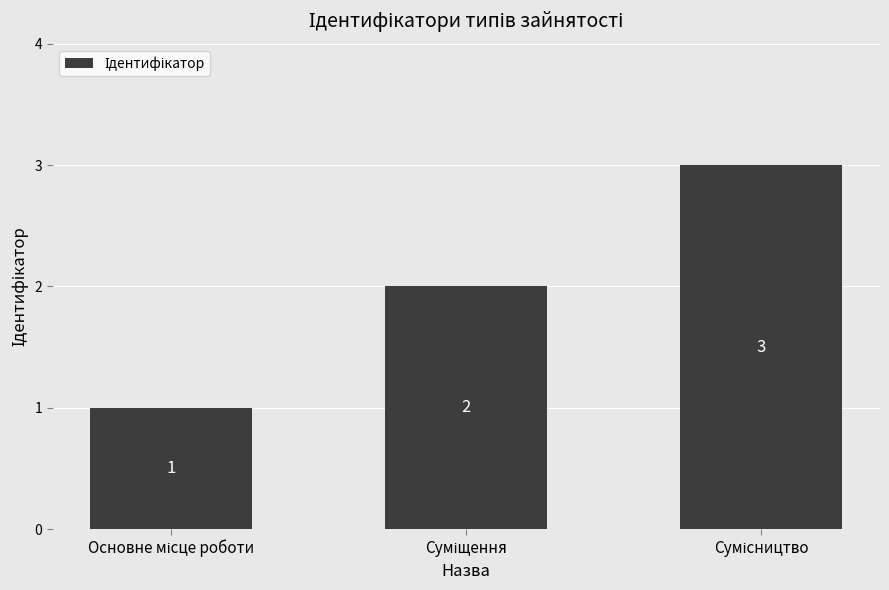

What is the average value?

2